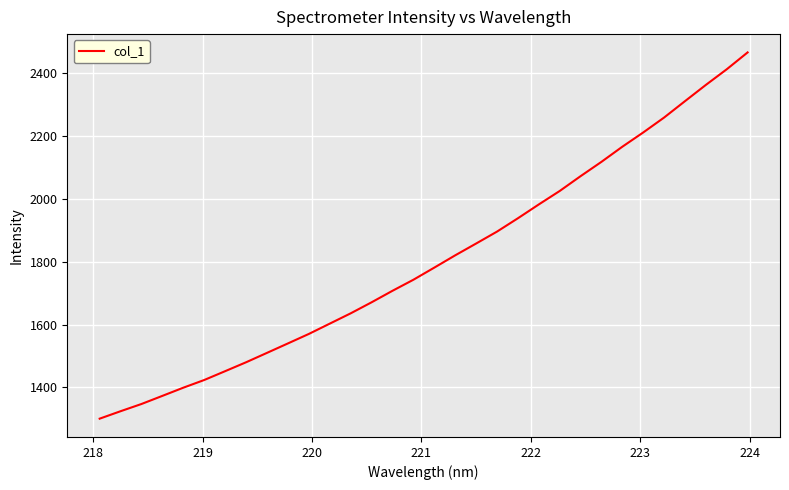

Does the chart have visible grid lines?

Yes